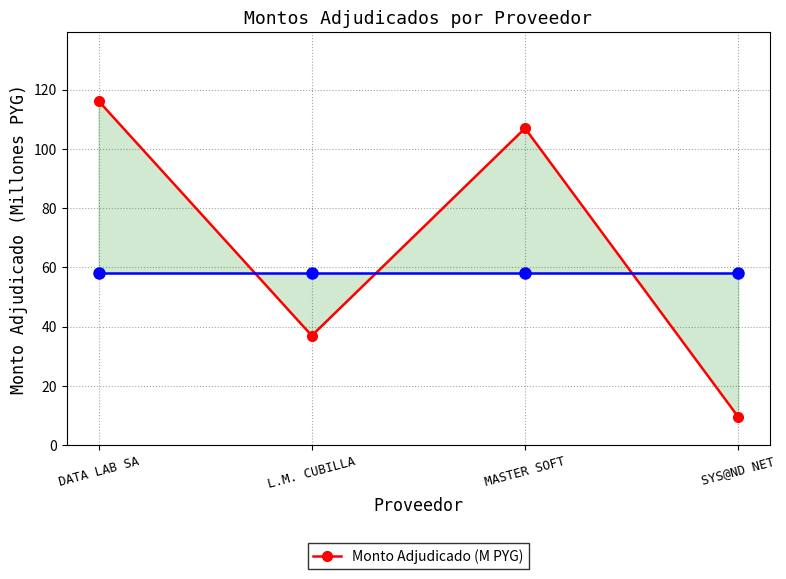

Rank the categories by value from lowest to highest.

SYS@ND NET, L.M. CUBILLA, MASTER SOFT, DATA LAB SA